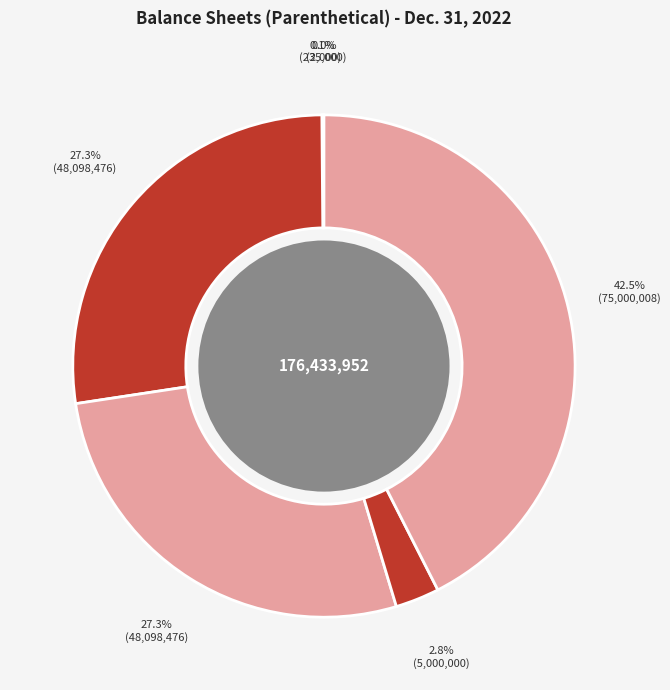

What is the smallest slice in the pie chart?

Allowance for doubtful accounts